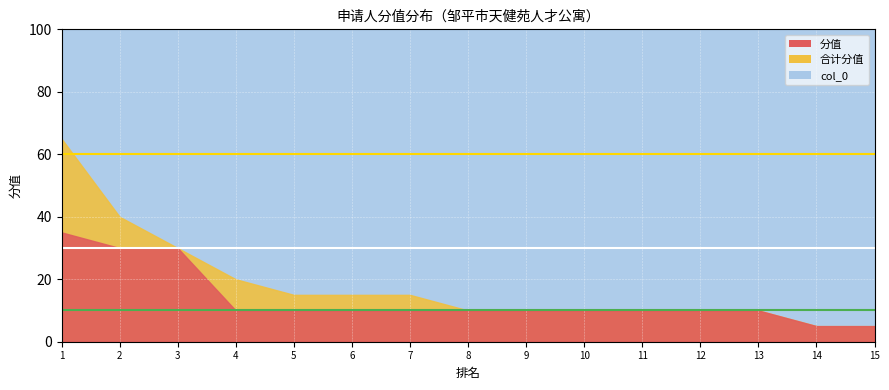

True or false: 合计分值 has a value of 15 at 10.

False